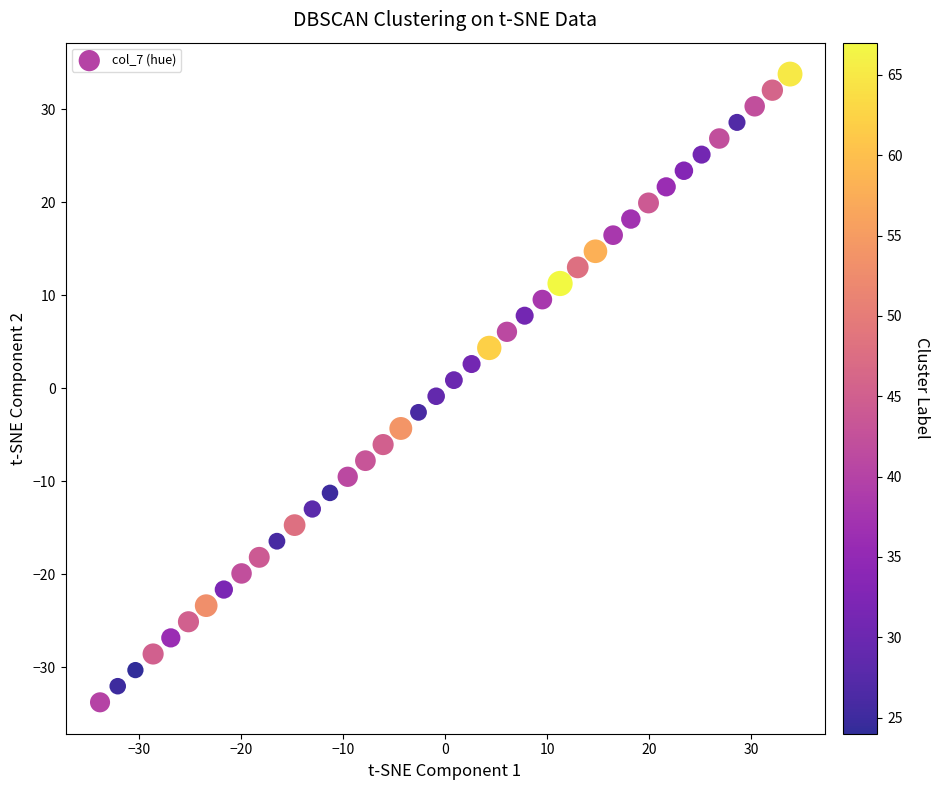

What is the range of X values (max minus min)?

67.6